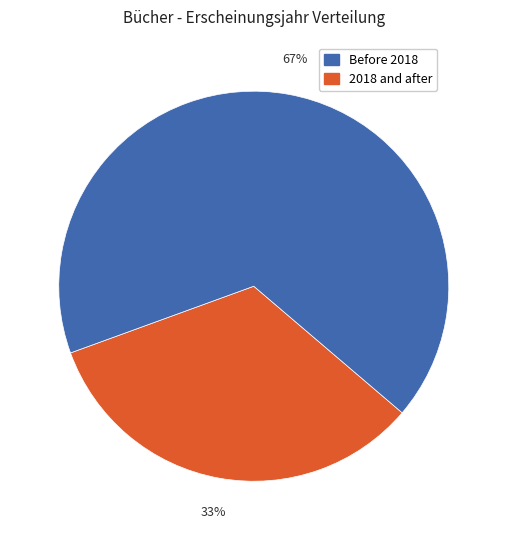

How many segments does this pie chart have?

2